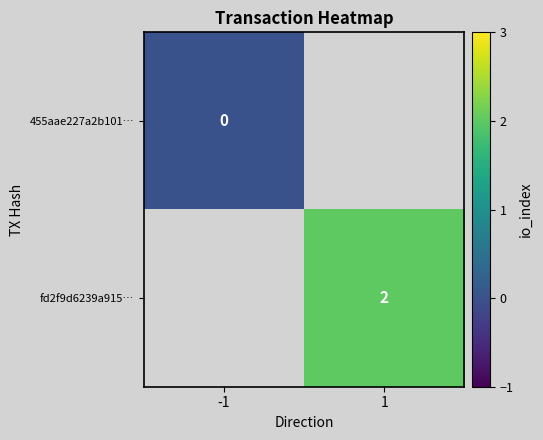

The value of fd2f9d6239a915… at 1 is 0. True or false?

False